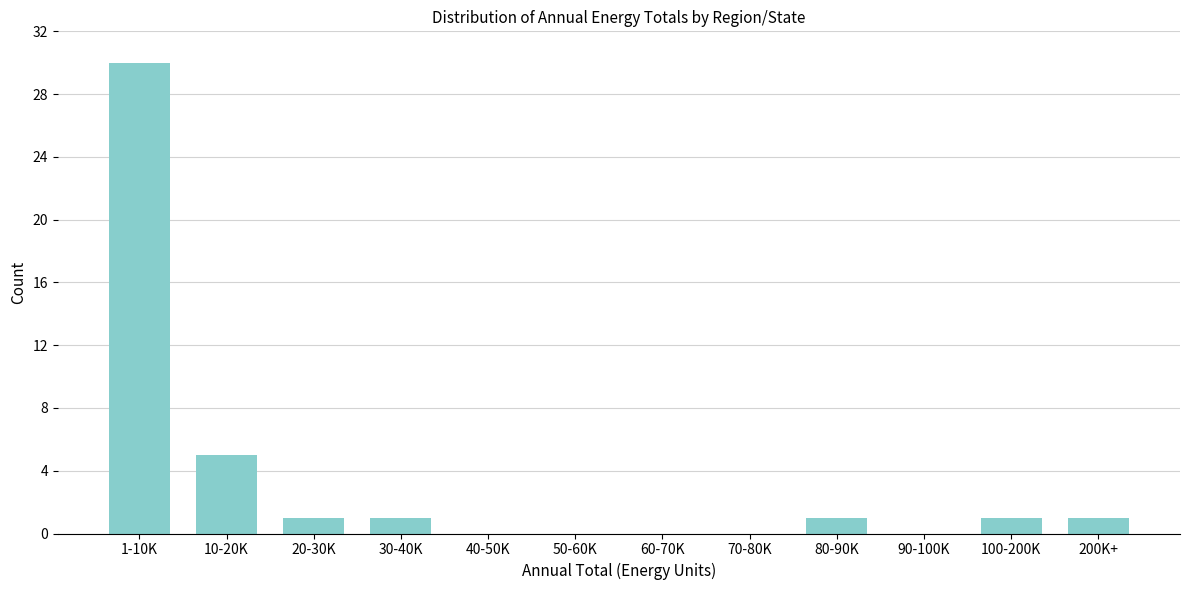

Reading left to right, list all the values displayed in this chart.

1-10K=30	10-20K=5	20-30K=1	30-40K=1	40-50K=0	50-60K=0	60-70K=0	70-80K=0	80-90K=1	90-100K=0	100-200K=1	200K+=1